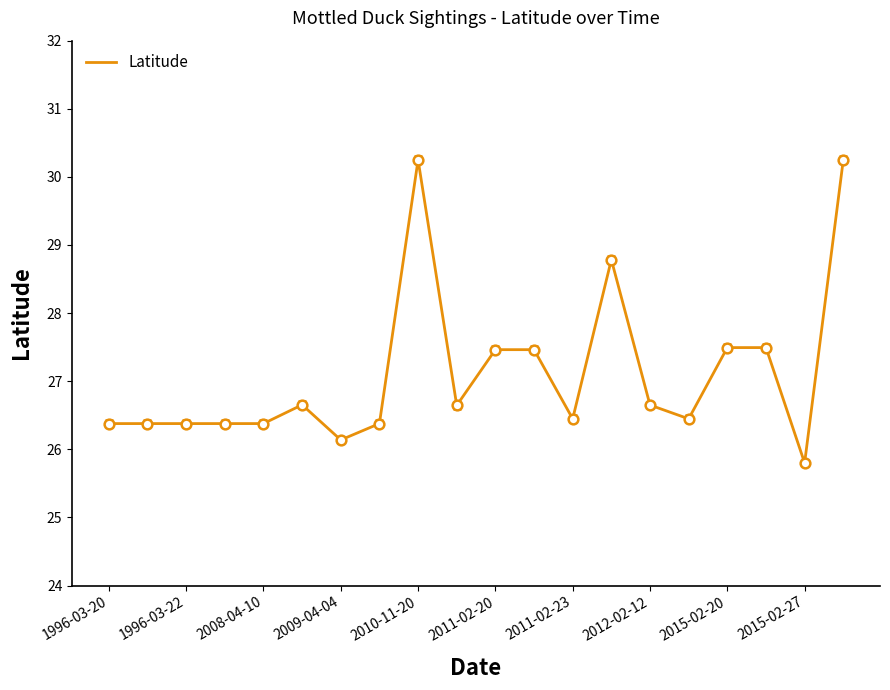

What is the difference between the maximum and minimum values?

4.5